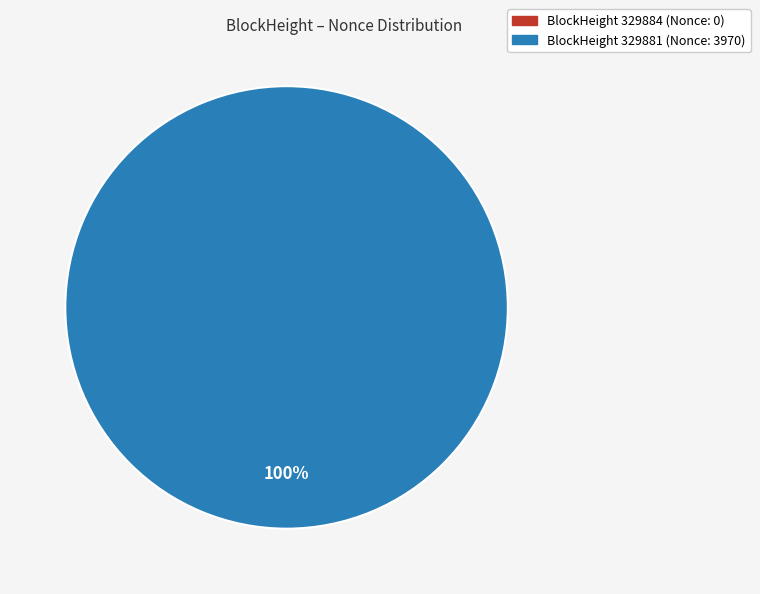

Does any single category account for the majority?

Yes